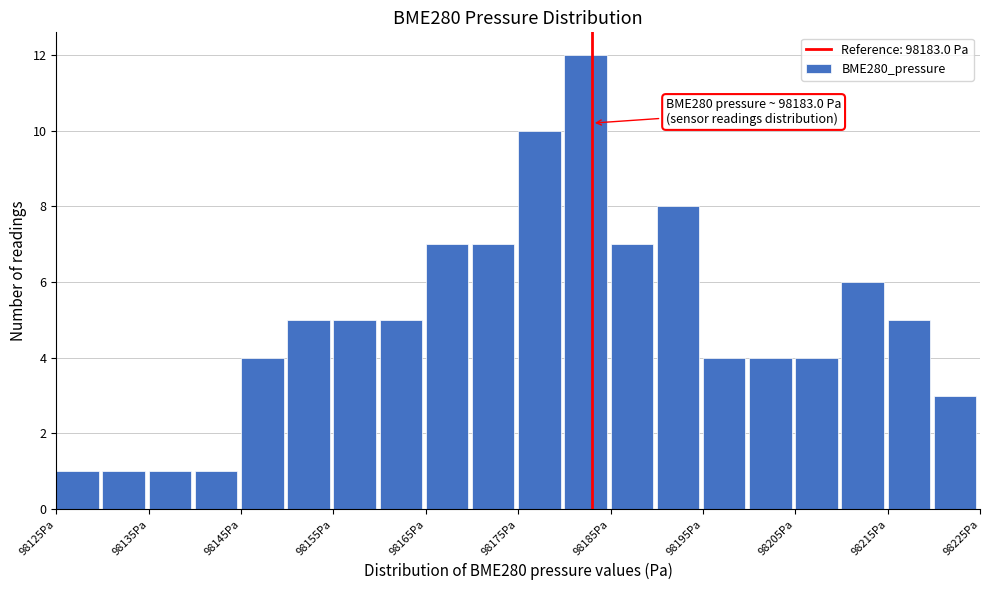

Over which range of the x-axis is the bar tallest?

98180 to 98185